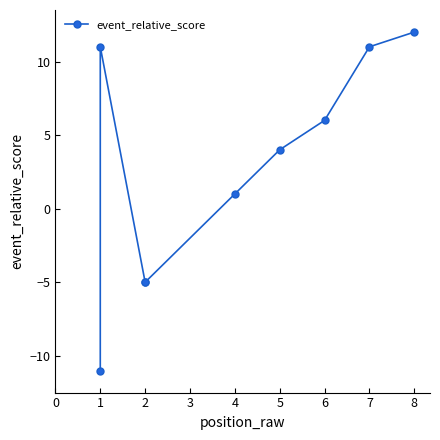

What is the maximum value shown in the chart?

12